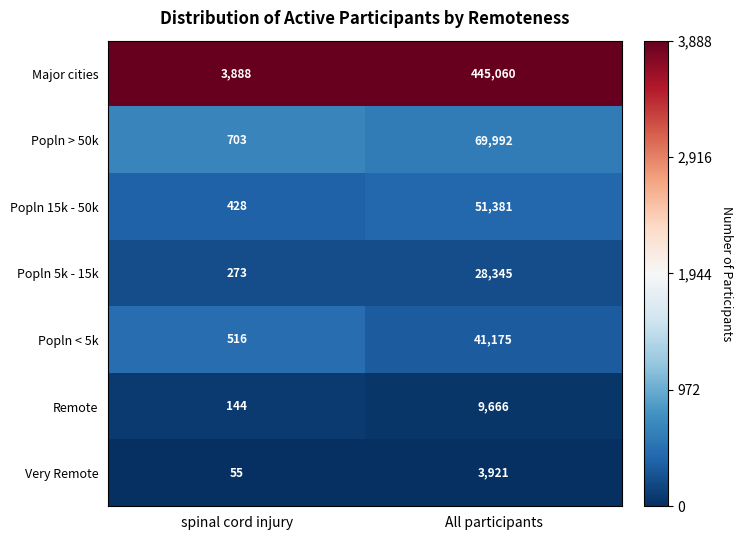

Reading left to right, list all the values displayed in this chart.

Major cities: spinal cord injury=3888	All participants=445060
Popln > 50k: spinal cord injury=703	All participants=69992
Popln 15k - 50k: spinal cord injury=428	All participants=51381
Popln 5k - 15k: spinal cord injury=273	All participants=28345
Popln < 5k: spinal cord injury=516	All participants=41175
Remote: spinal cord injury=144	All participants=9666
Very Remote: spinal cord injury=55	All participants=3921